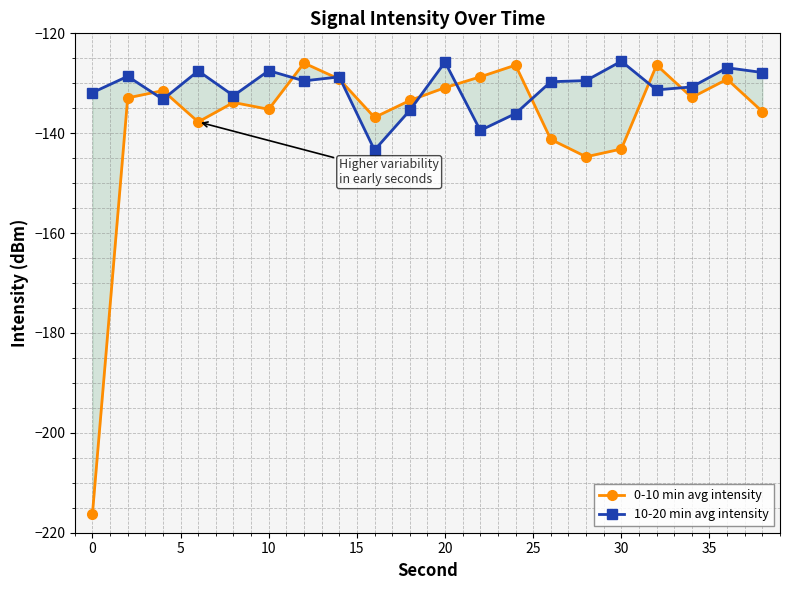

How many data points in 10-20 min avg intensity are above -129?

8